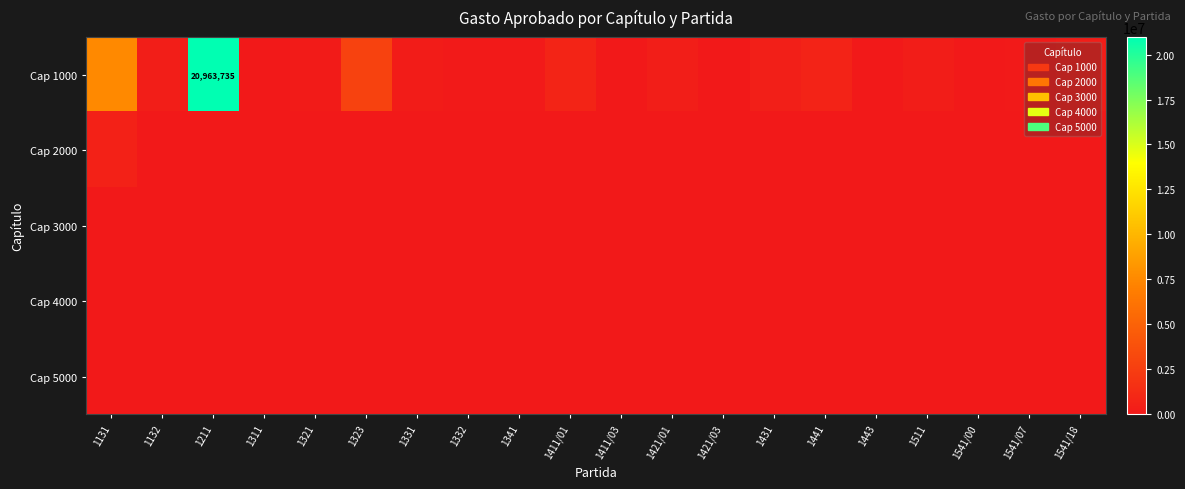

What is the difference between the highest and lowest values at 1441?

690000